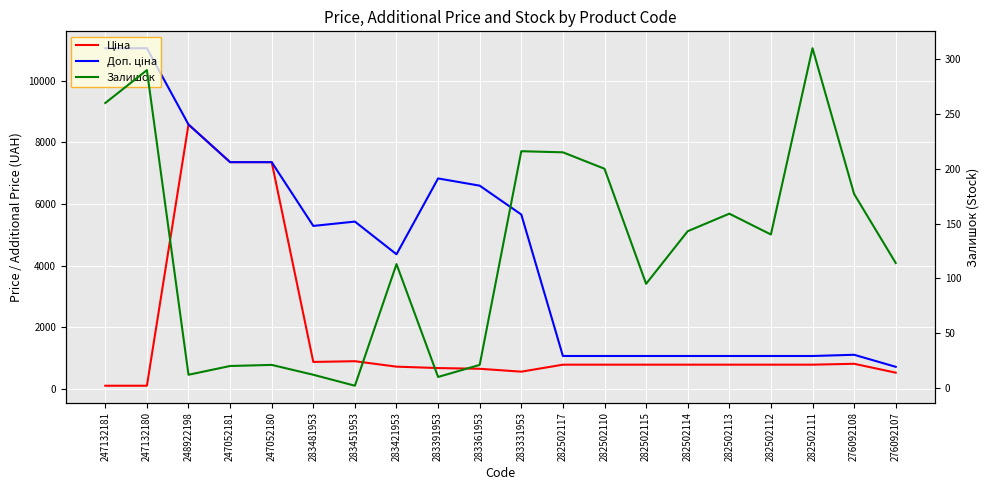

At which label is Доп. ціна closest to 5889?

283331953